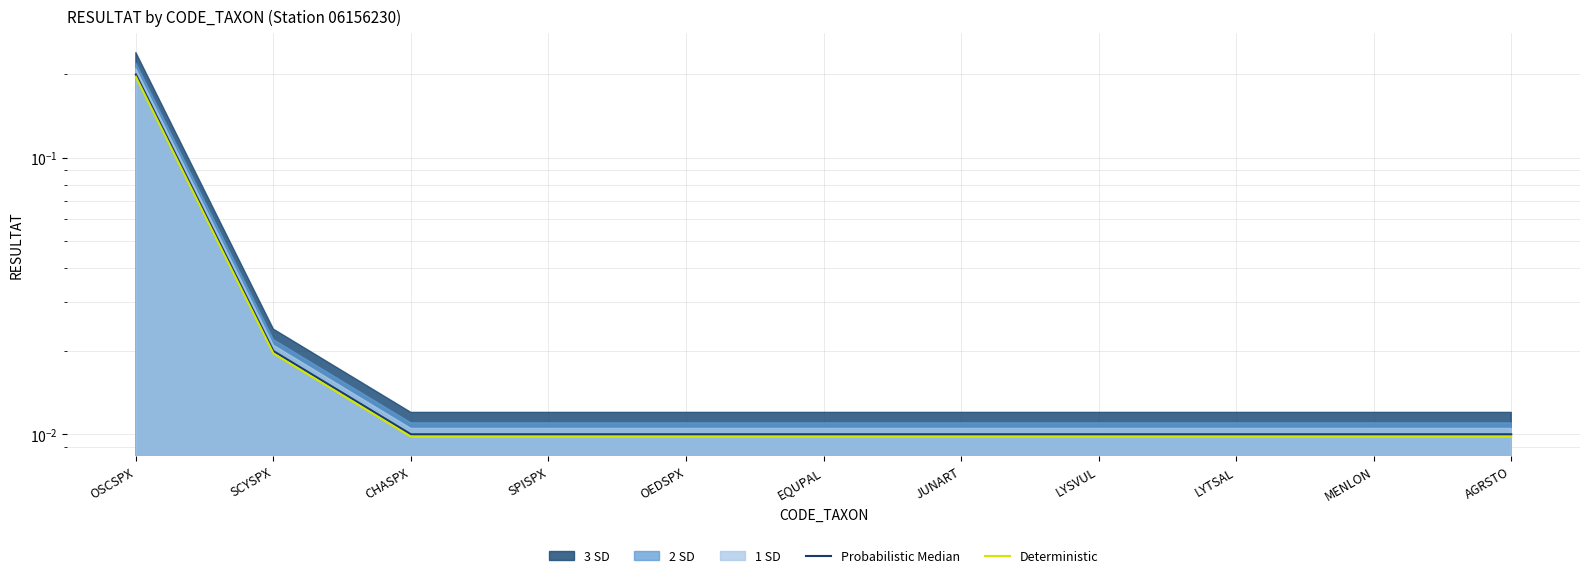

Does the chart display data point markers on the line(s)?

No